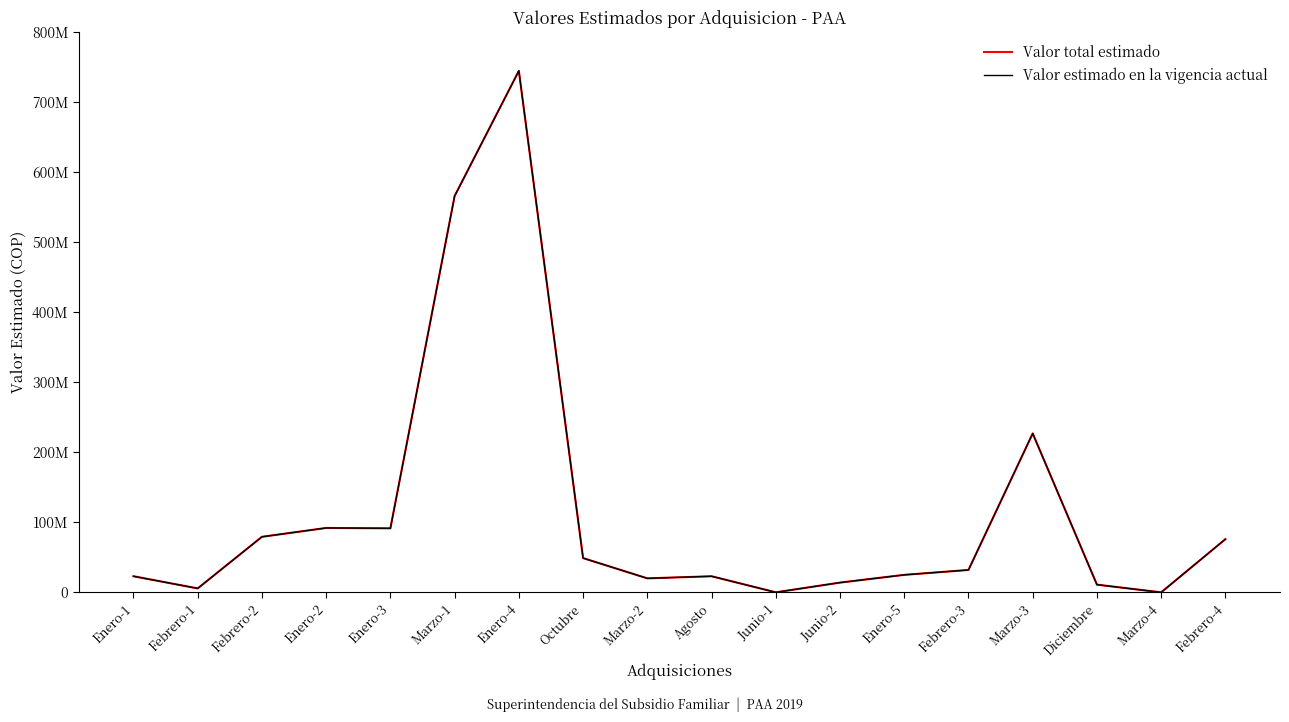

Does the chart display data point markers on the line(s)?

No